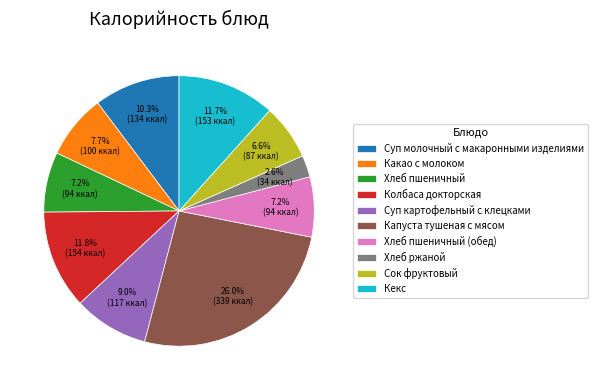

Which category has the biggest portion of the pie?

Капуста тушеная с мясом